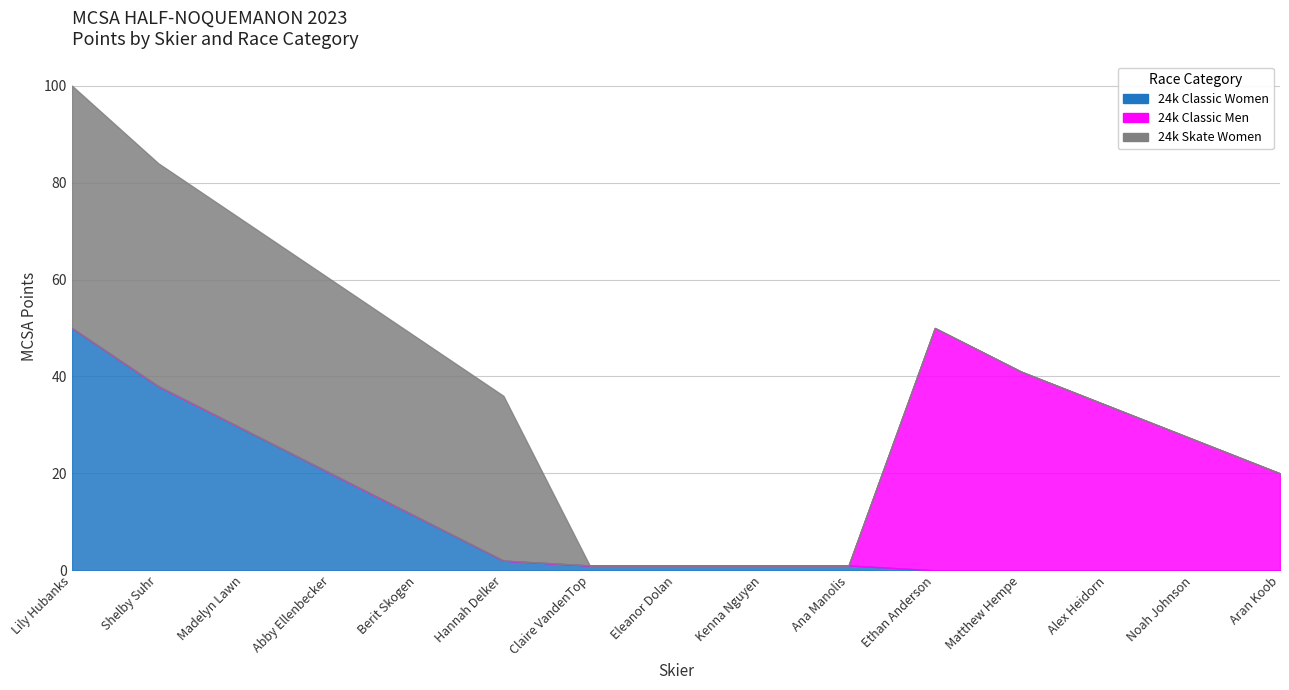

Rank the categories by 24k Skate Women value from highest to lowest.

Lily Hubanks, Shelby Suhr, Madelyn Lawn, Abby Ellenbecker, Berit Skogen, Hannah Delker, Claire VandenTop, Eleanor Dolan, Kenna Nguyen, Ana Manolis, Ethan Anderson, Matthew Hempe, Alex Heidorn, Noah Johnson, Aran Koob